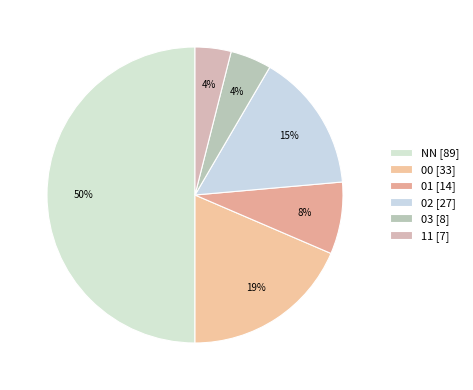

How many segments does this pie chart have?

6